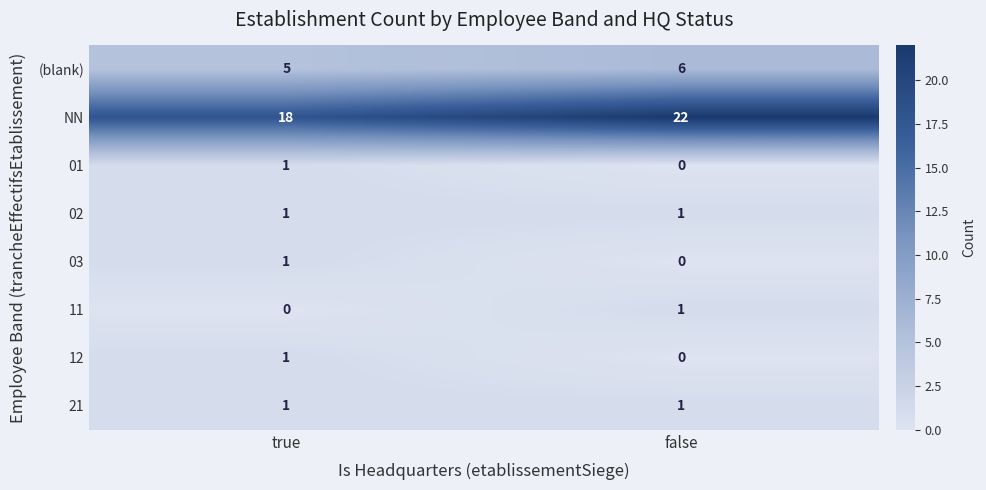

The value of 03 at false is 1. True or false?

False